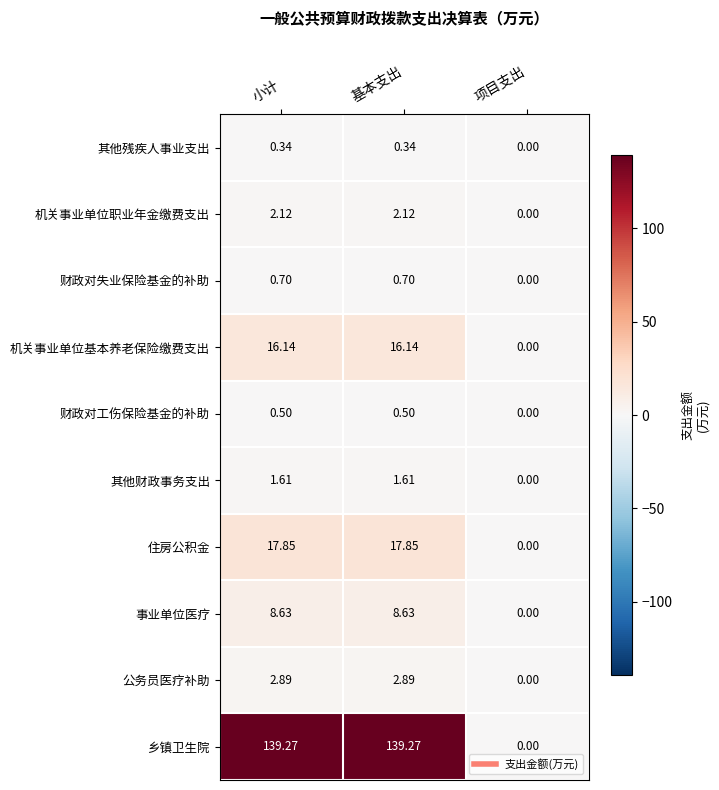

Rank the series by their maximum value, from lowest to highest.

其他残疾人事业支出, 财政对工伤保险基金的补助, 财政对失业保险基金的补助, 其他财政事务支出, 机关事业单位职业年金缴费支出, 公务员医疗补助, 事业单位医疗, 机关事业单位基本养老保险缴费支出, 住房公积金, 乡镇卫生院